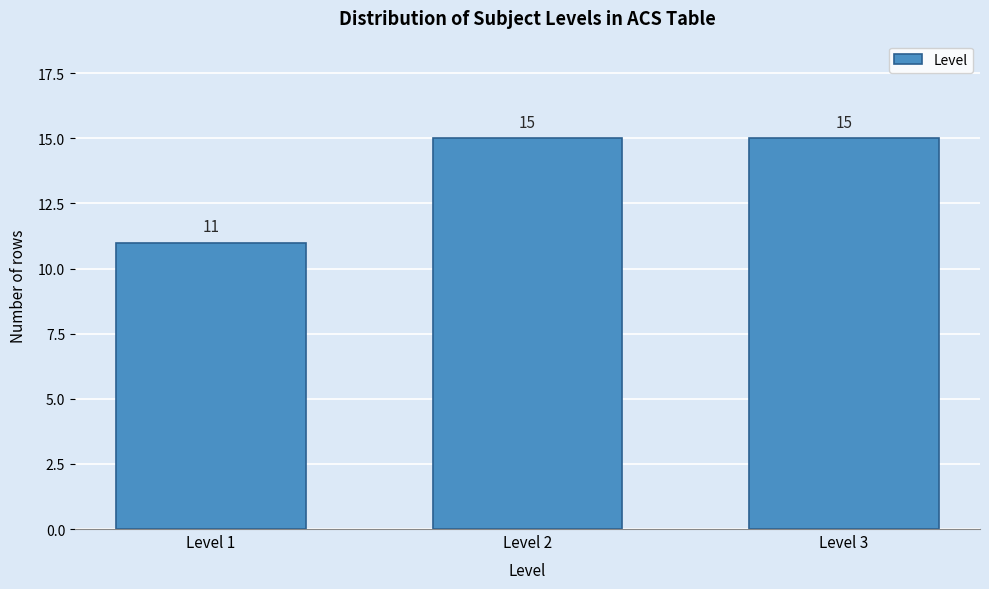

Reading left to right, extract all data points from this chart.

Level 1=11	Level 2=15	Level 3=15